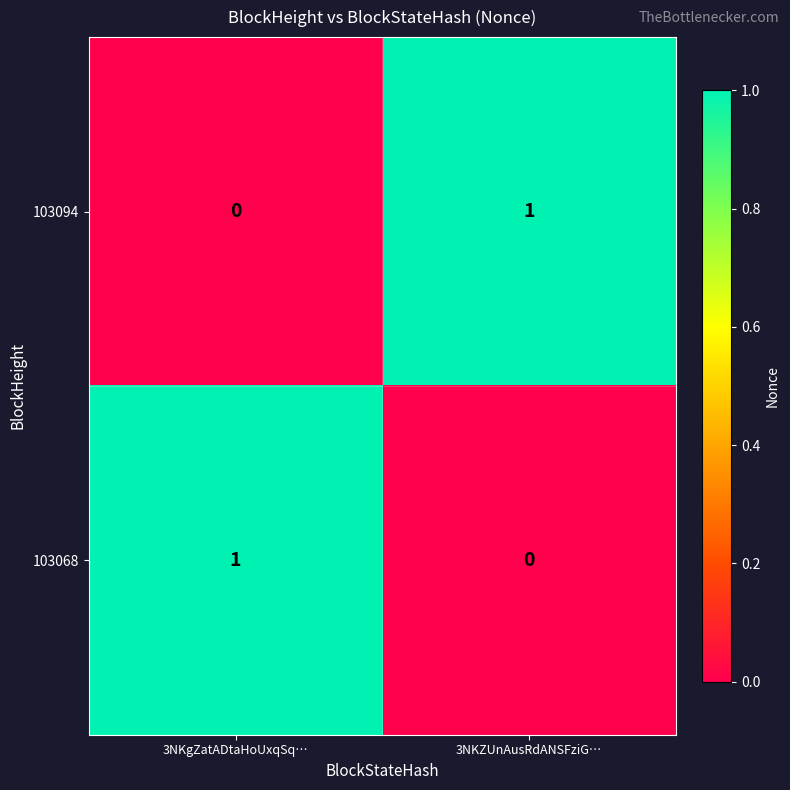

Where is 103094 nearest to the value 0?

3NKgZatADtaHoUxqSq…